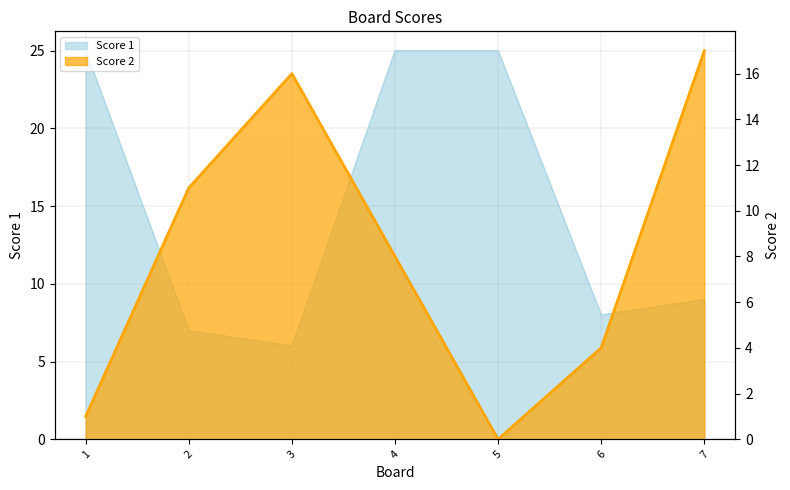

True or false: Score 2 has a value of 4 at 6.

True